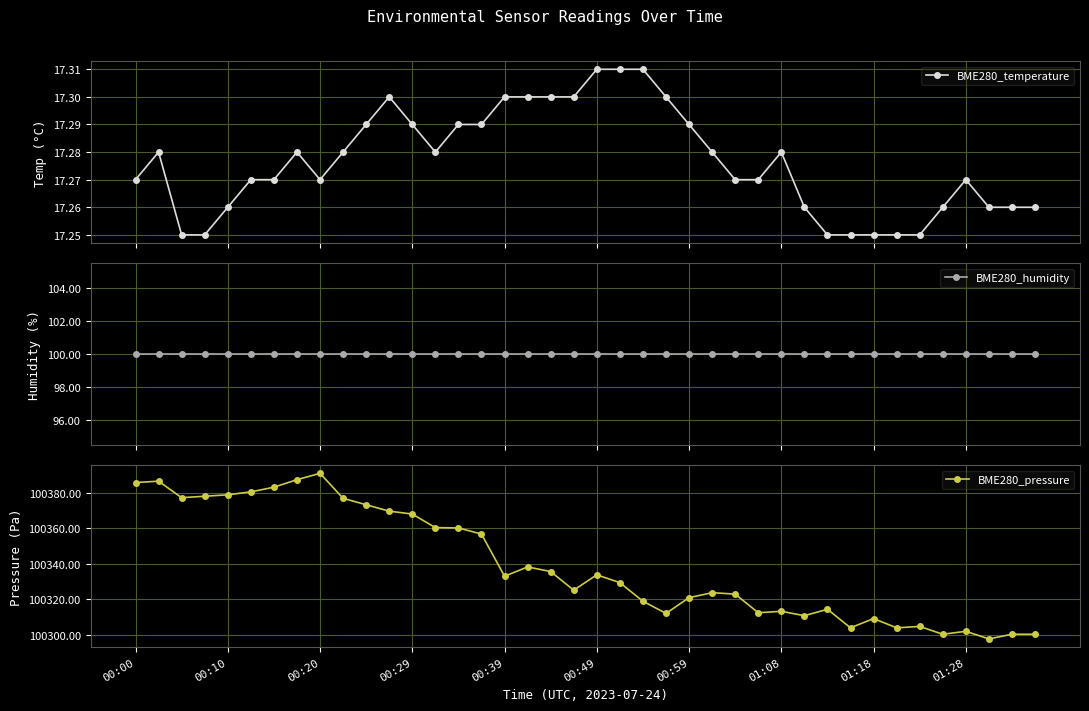

In BME280_temperature, how many points are higher than both neighbors (excluding endpoints)?

5